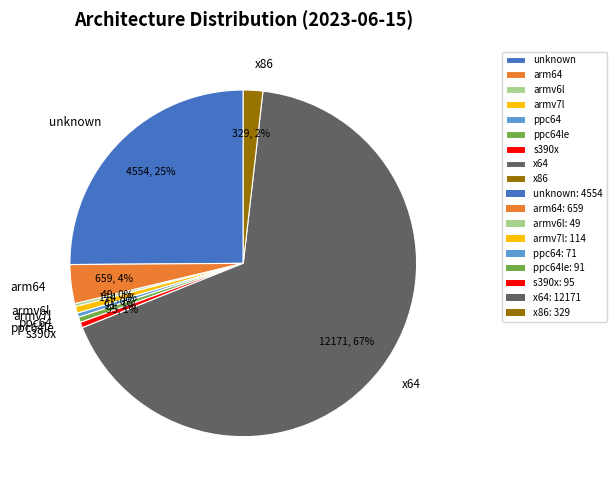

Which category accounts for the majority?

x64